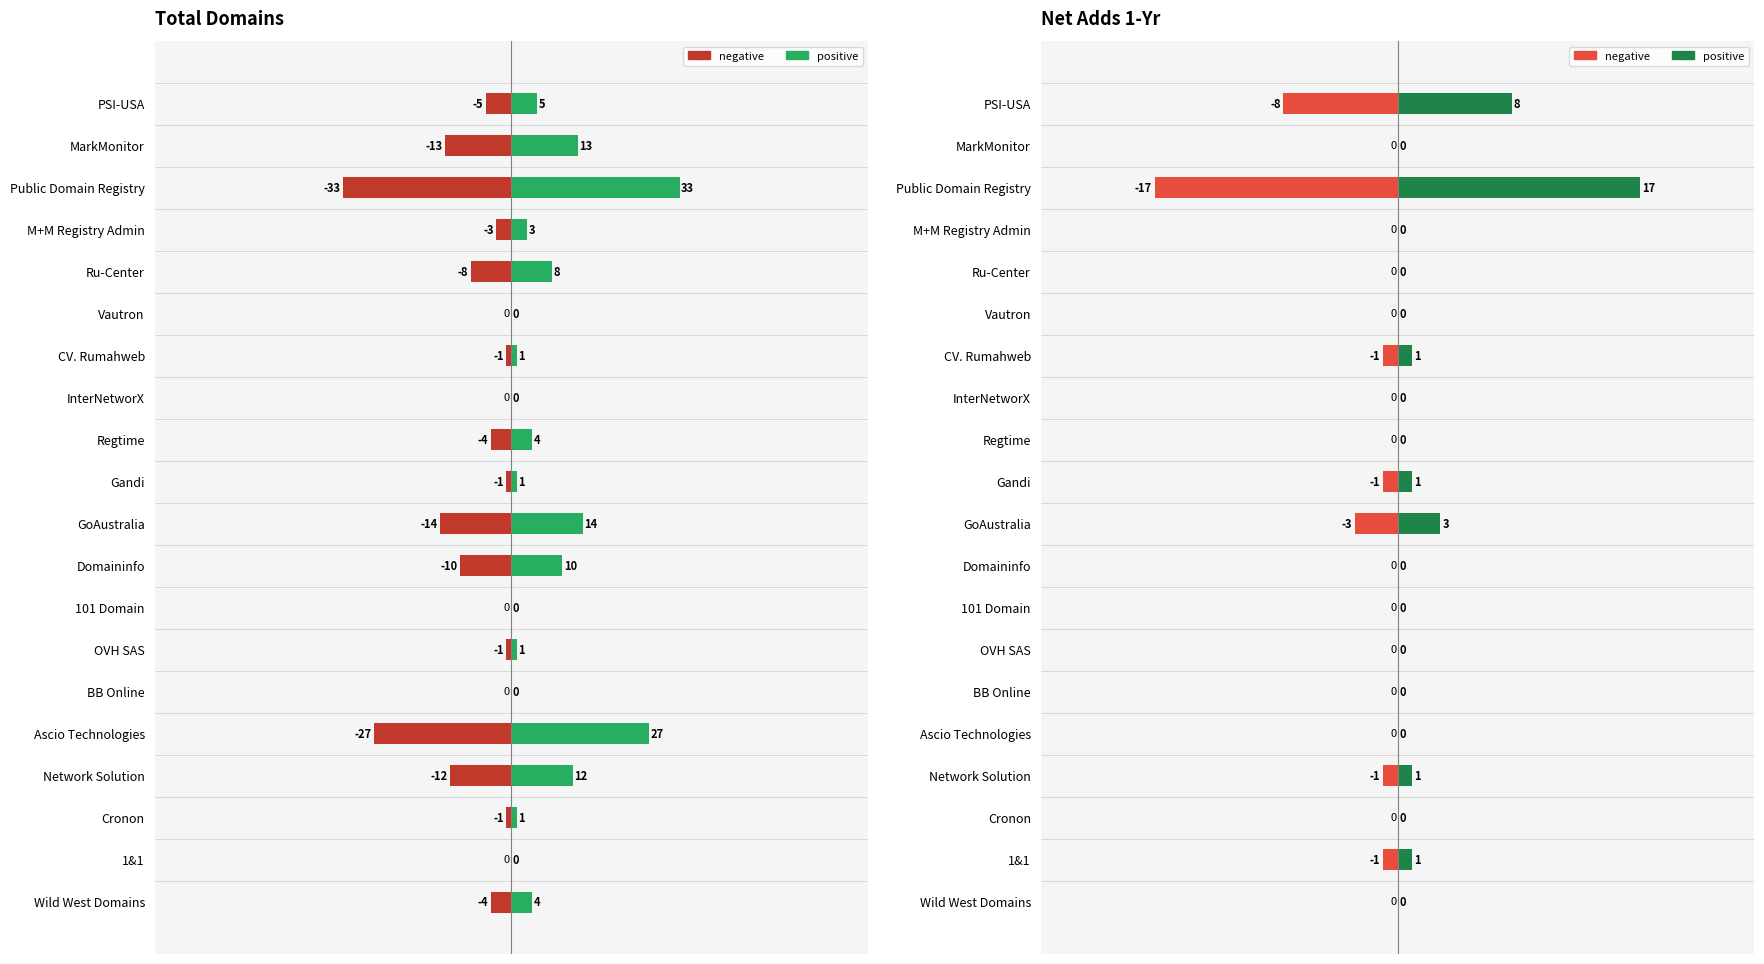

How many data points in net-adds-1-yr are above 0?

7